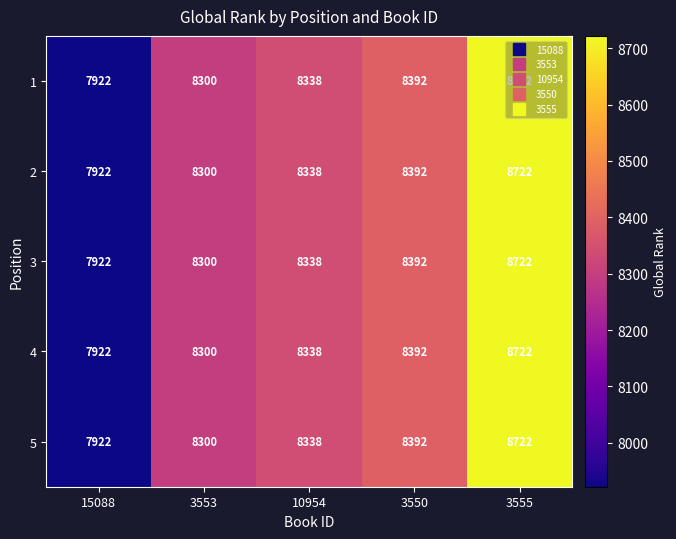

What is the minimum value shown in the chart?

7922